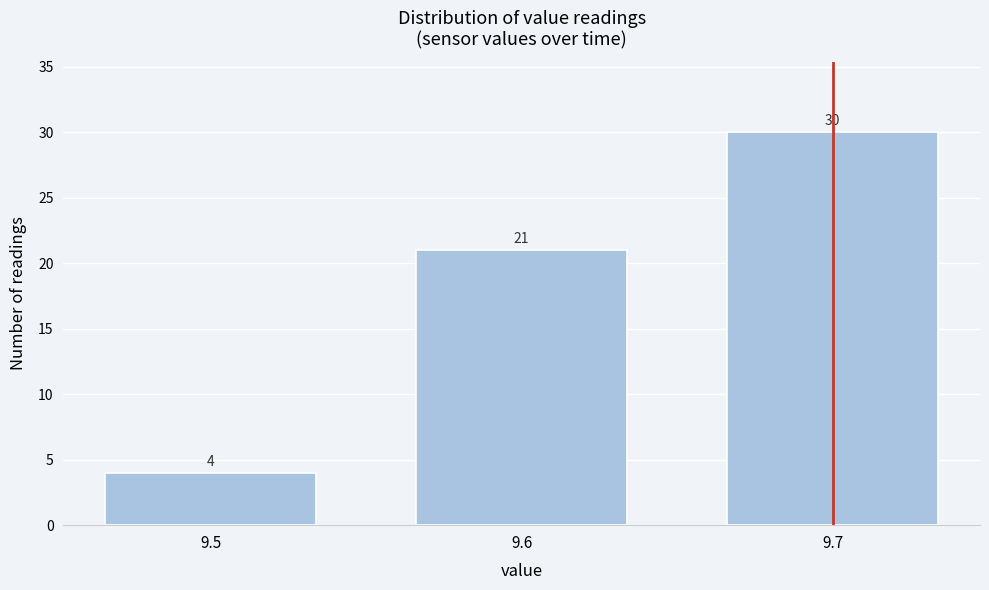

Reading left to right, transcribe this chart: for each bar, give the range it covers on the x-axis and its height.

9.45 to 9.55: 4
9.55 to 9.65: 21
9.65 to 9.75: 30